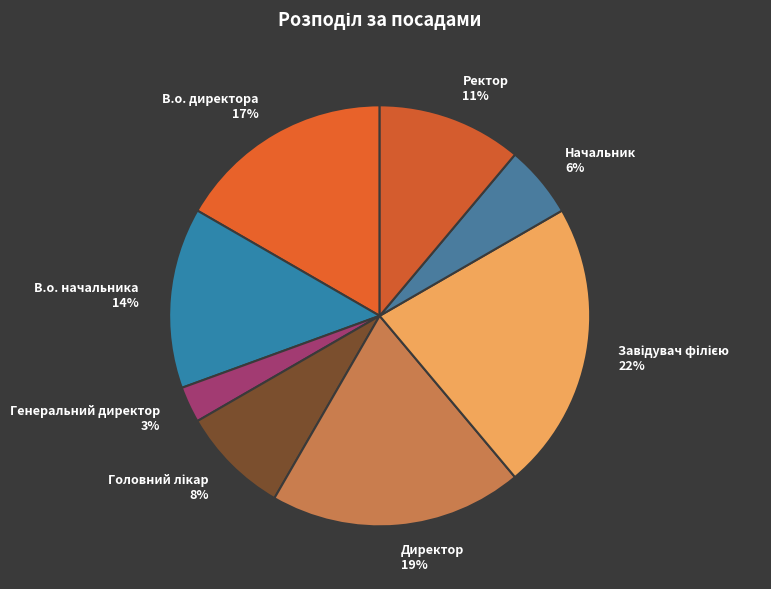

To the nearest percent, what is the difference between the В.о. начальника and Генеральний директор slice percentages?

11%